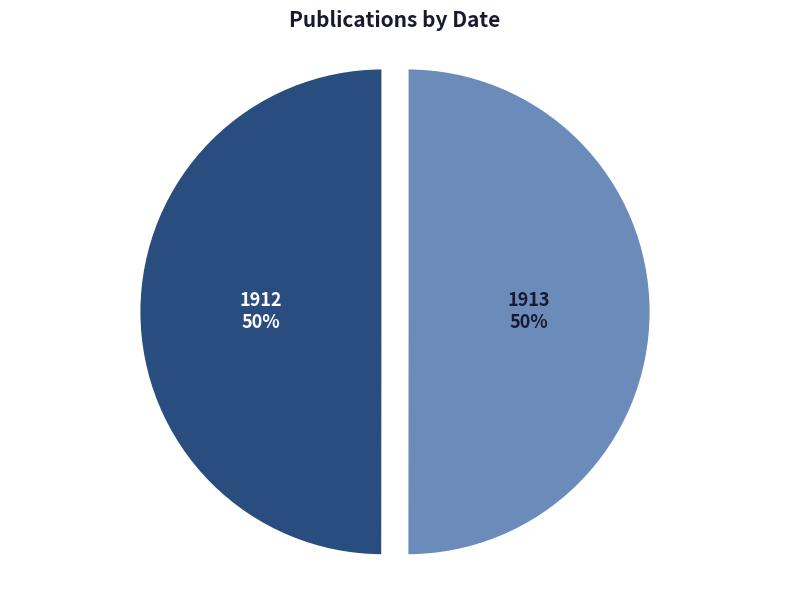

To the nearest percent, what percentage of the pie is 1913?

50%